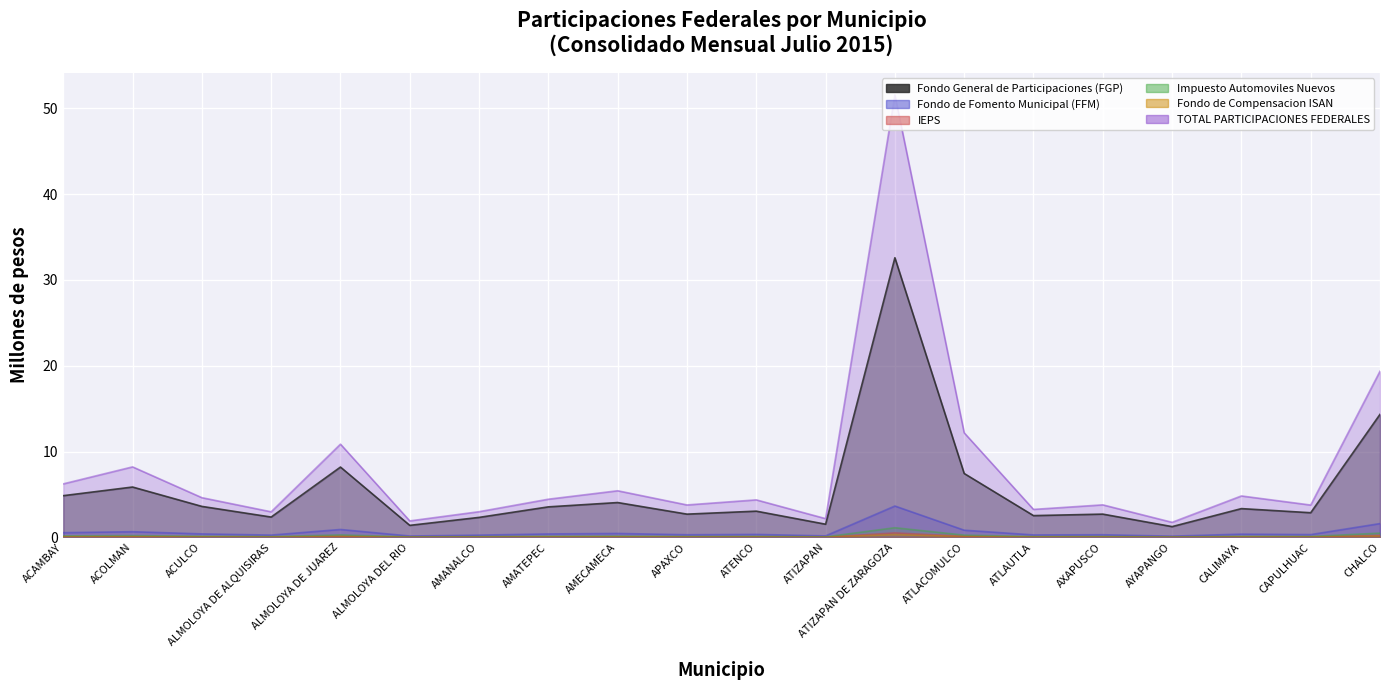

True or false: TOTAL PARTICIPACIONES FEDERALES has more than 0 interior local peaks.

True